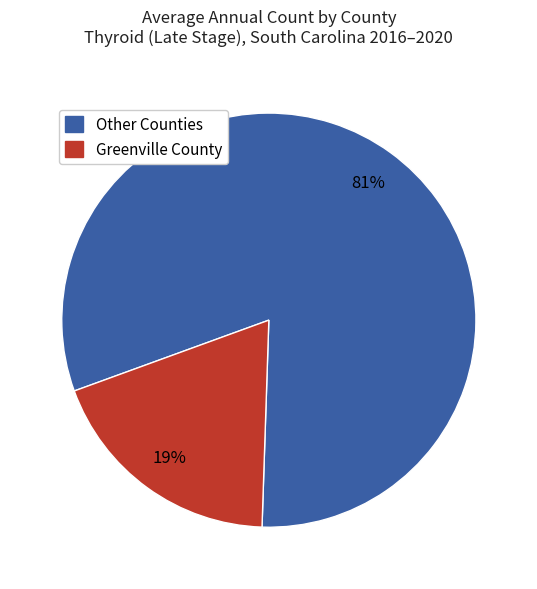

Does any single category account for the majority?

Yes